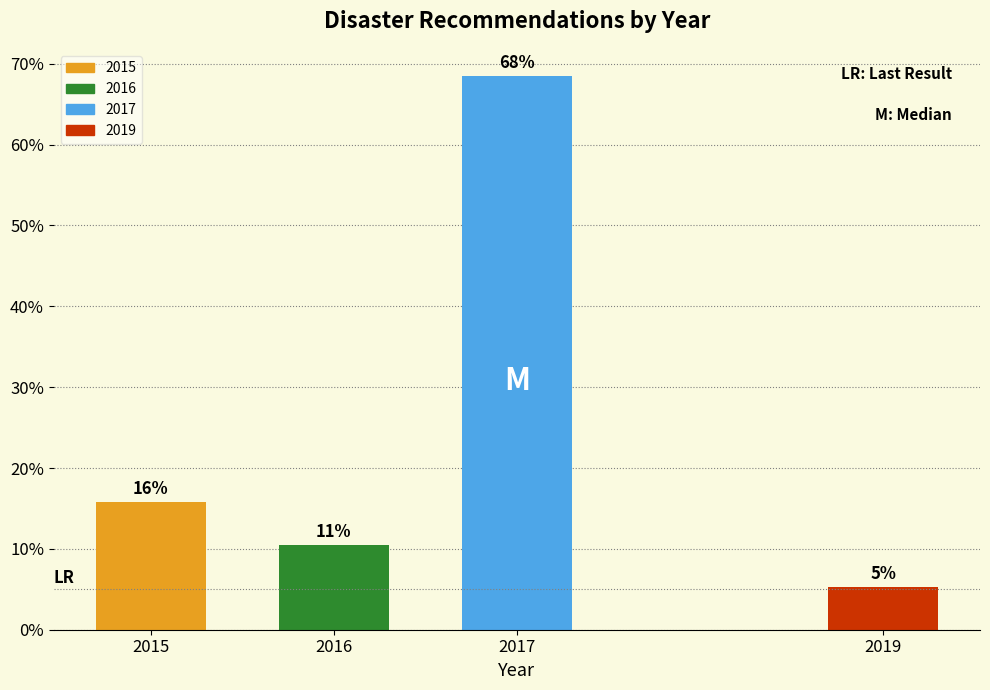

How many bars are there in total?

4